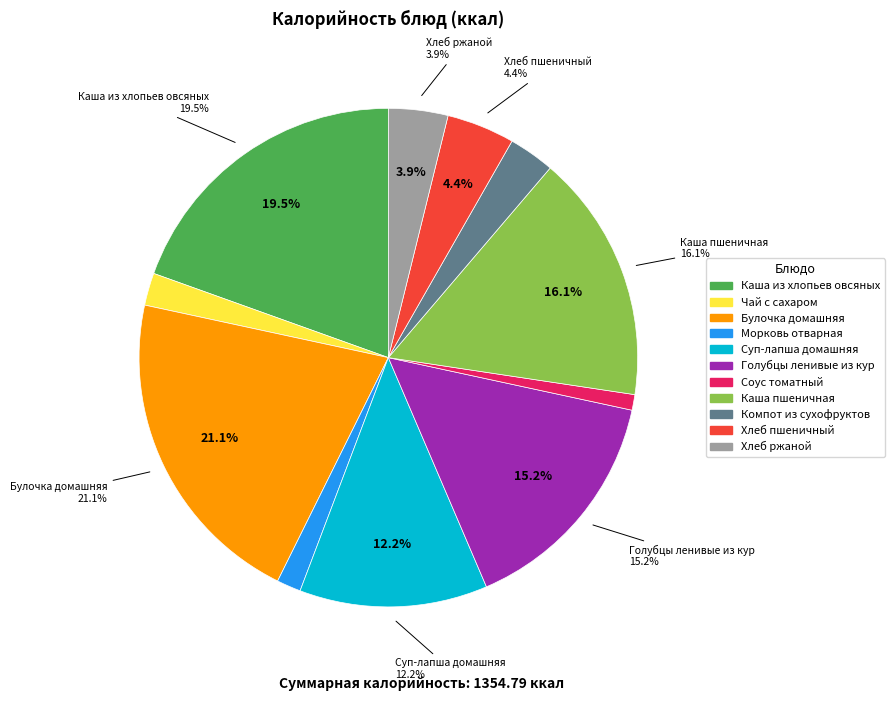

What is the total percentage of Соус томатный and Чай с сахаром?

3.1%